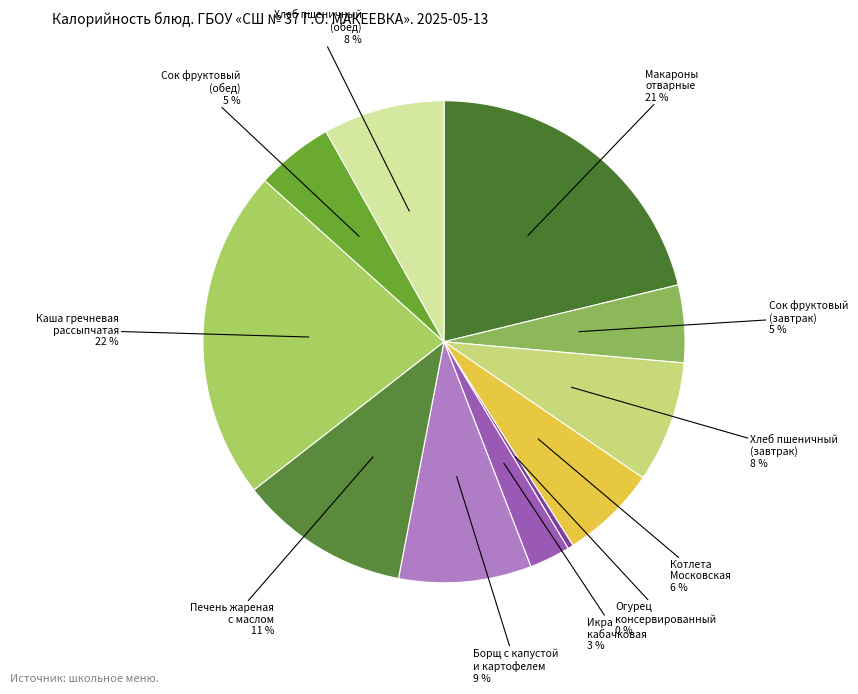

To the nearest percent, what is the difference between the Борщ с капустой и картофелем and Сок фруктовый (завтрак) slice percentages?

4%